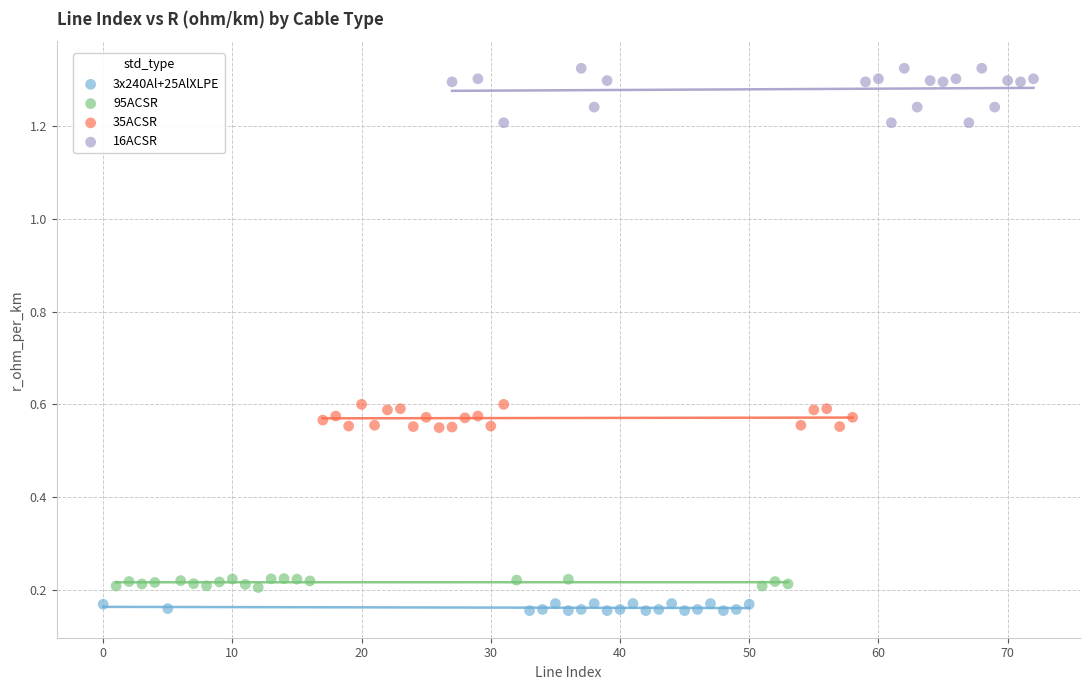

Which series contains the highest Y value?

16ACSR